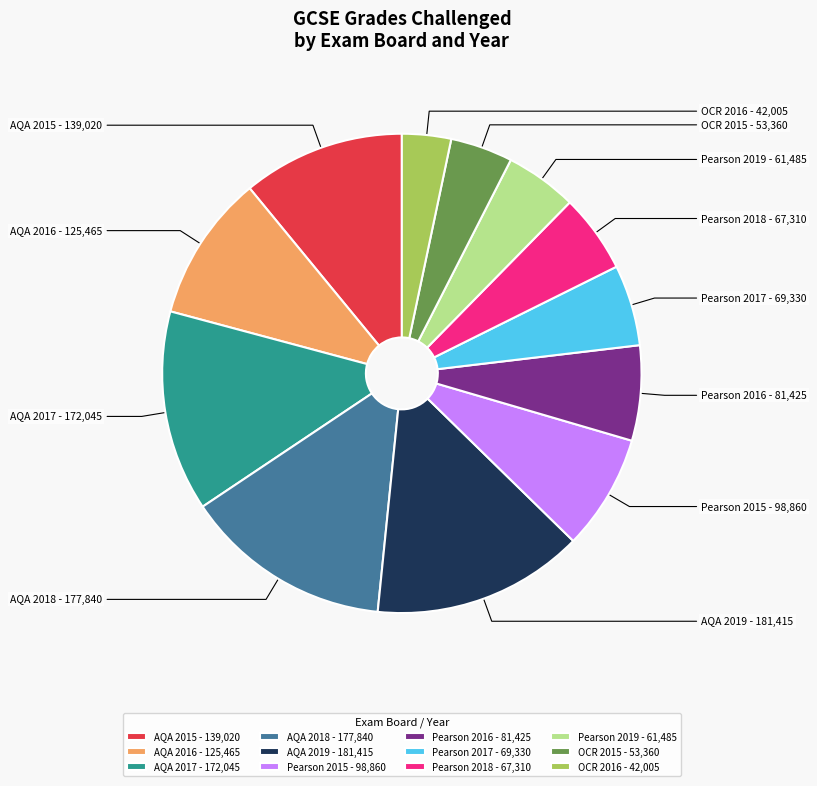

Do AQA 2015 and Pearson 2018 together represent more than half of the pie?

No